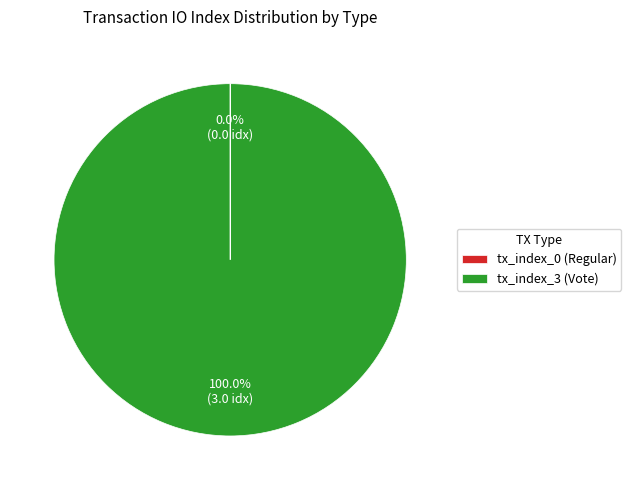

Which slice is the largest?

tx_index_3 (Vote)